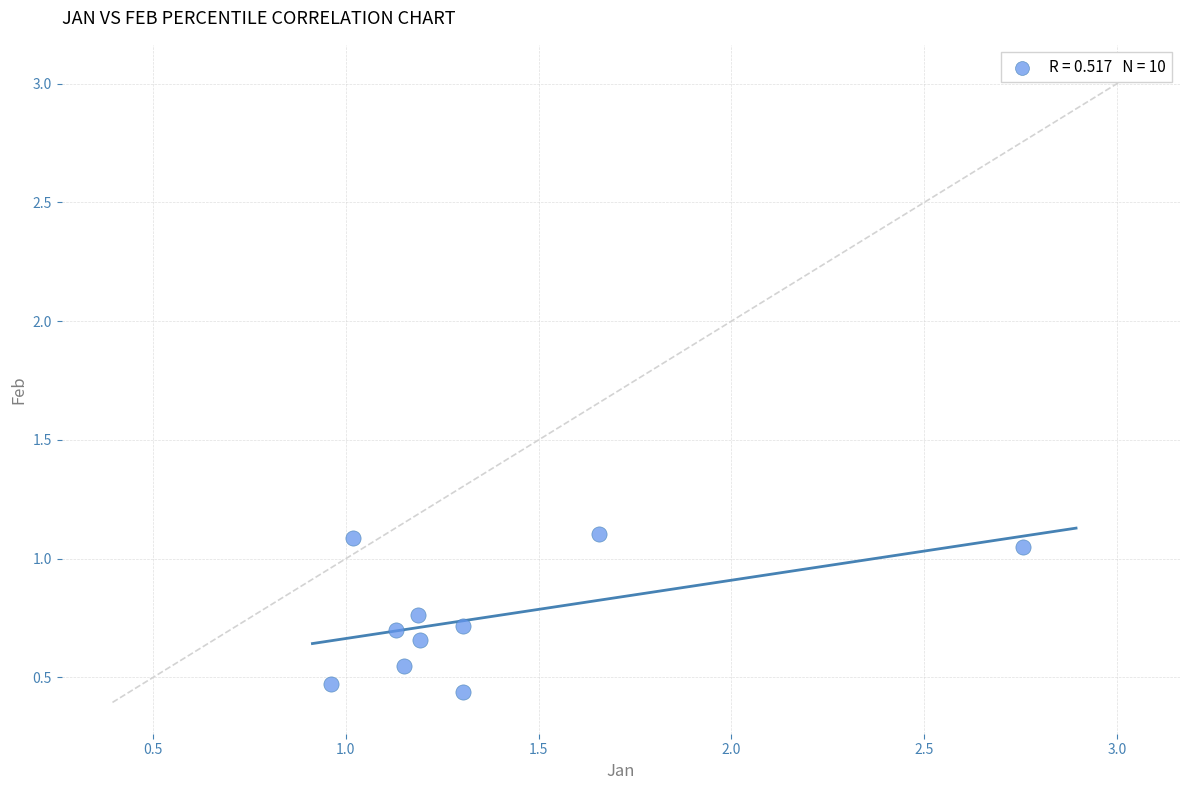

What is the average X value?

1.4